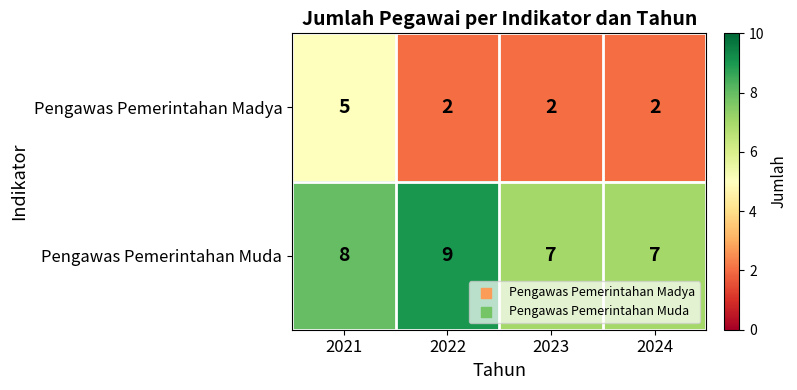

What is the difference between the highest and lowest values at 2023?

5